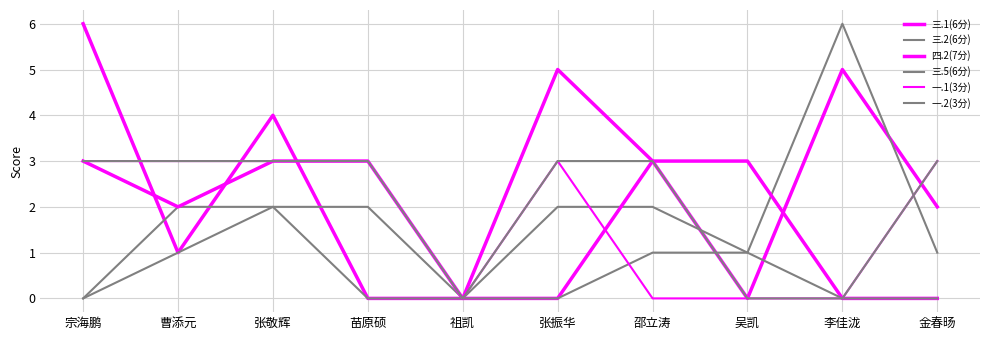

Does the chart have visible grid lines?

Yes